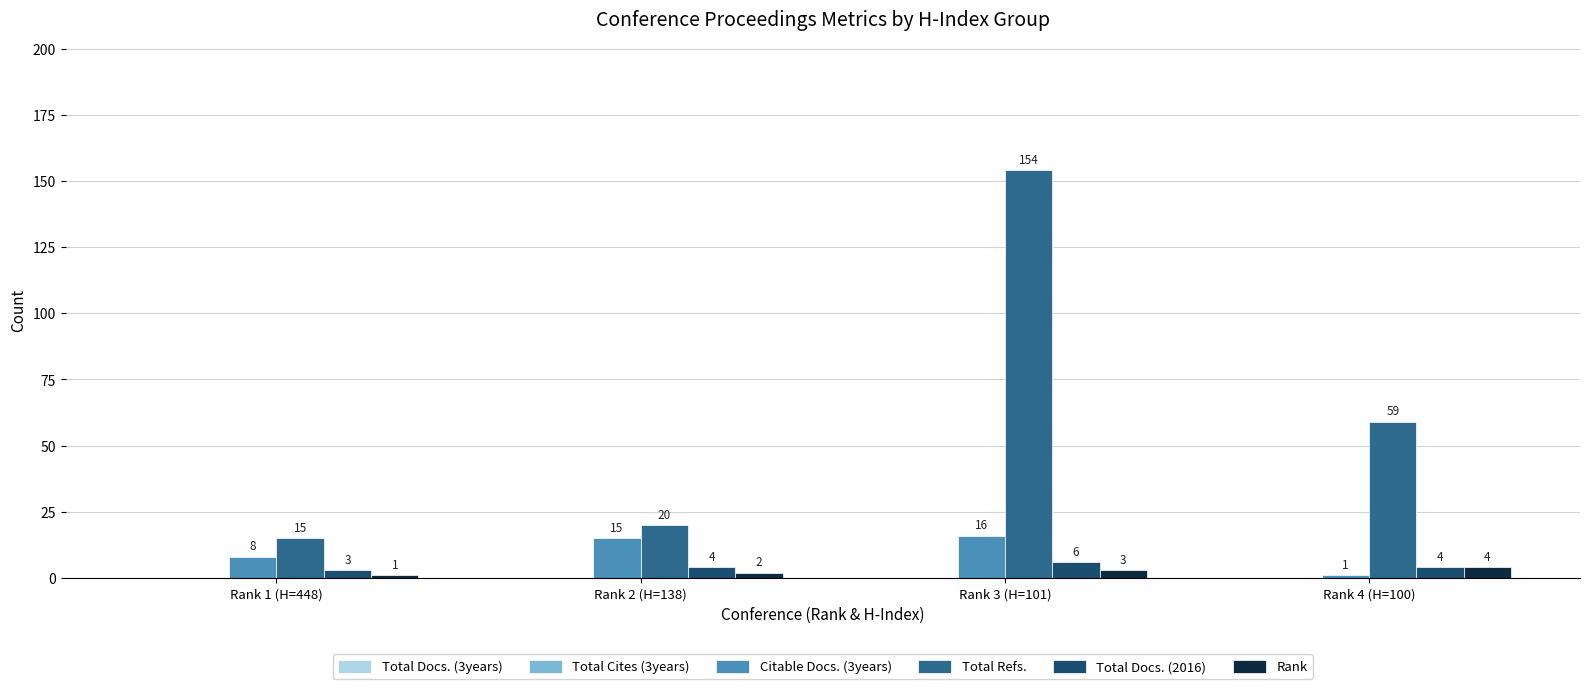

At which label does Total Docs. (2016) reach its minimum?

Rank 1 (H=448)